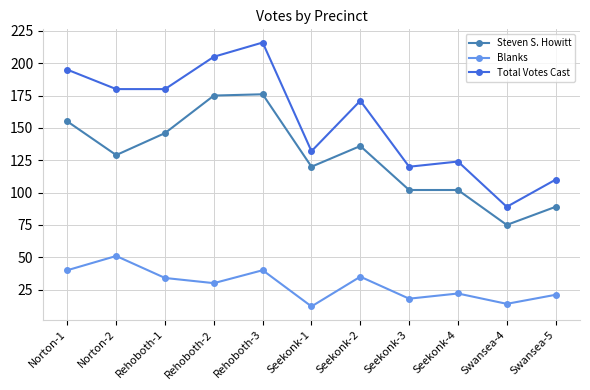

Which series changed the most between Norton-1 and Norton-2?

Steven S. Howitt